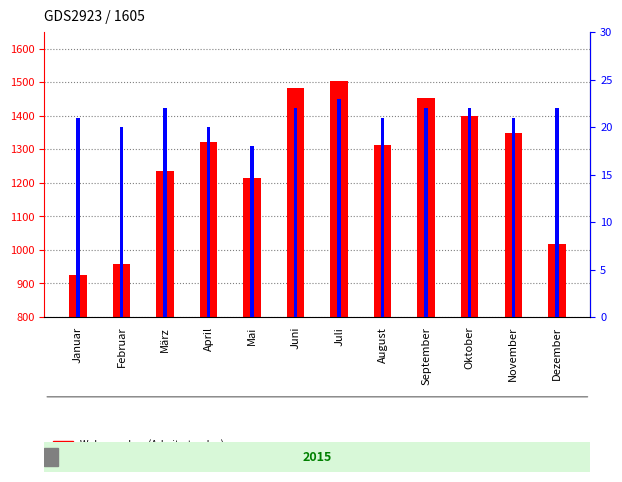

Reading left to right, extract all data points from this chart.

Wohnungsbau (Arbeitsstunden): 924	957	1235	1323	1215	1482	1505	1313	1453	1399	1350	1018
Arbeitstage: 21	20	22	20	18	22	23	21	22	22	21	22